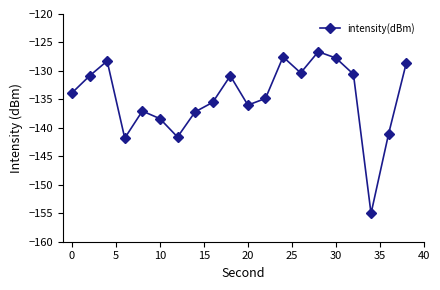

How many interior local peaks (higher than both neighbors) does the data have?

5